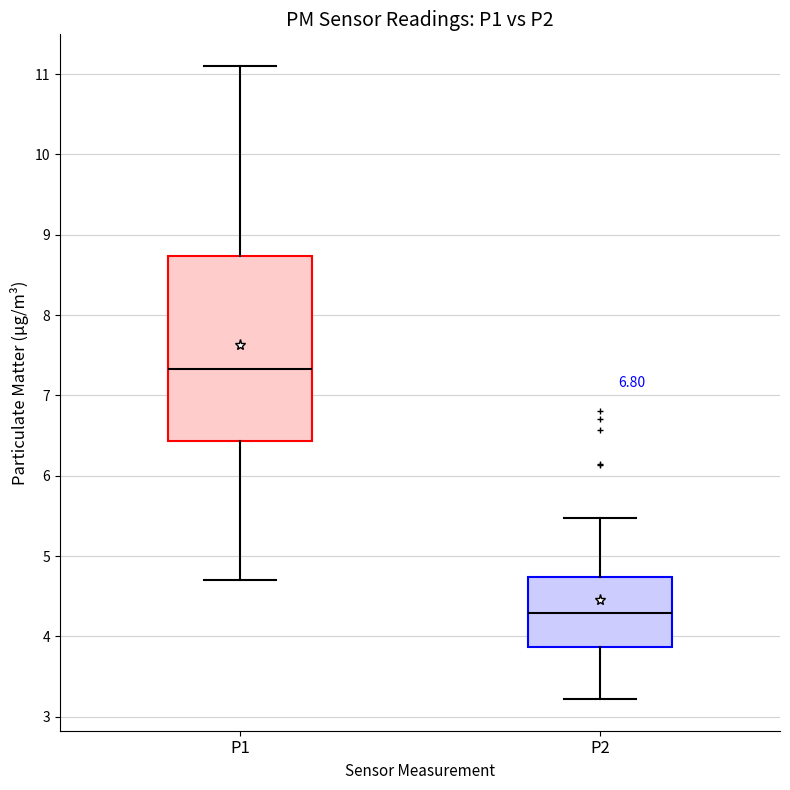

Reading left to right, read every box against the y-axis: the position of its median line, the range the box covers, and the ends of its whiskers. The values are not printed on the chart, so give them approximately, as read against the axis.

P1: median 7.3, box 6.4 to 8.7, whiskers 4.7 to 11.1
P2: median 4.3, box 3.9 to 4.7, whiskers 3.2 to 5.5